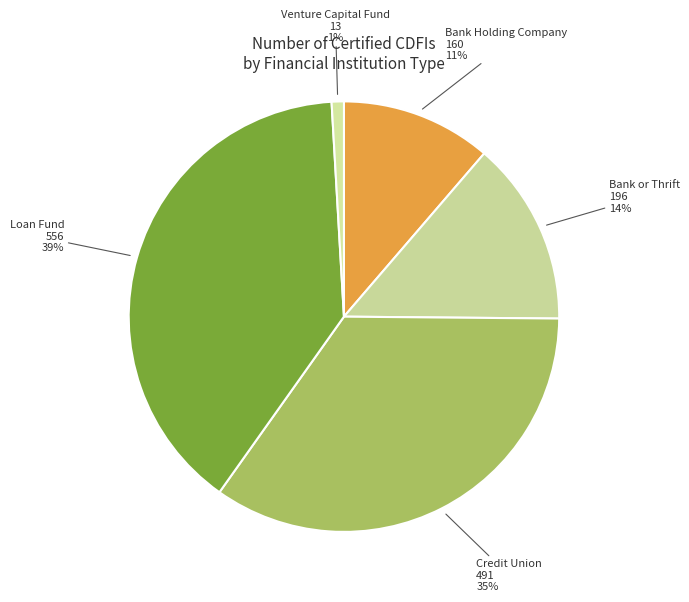

Which category has the biggest portion of the pie?

Loan Fund